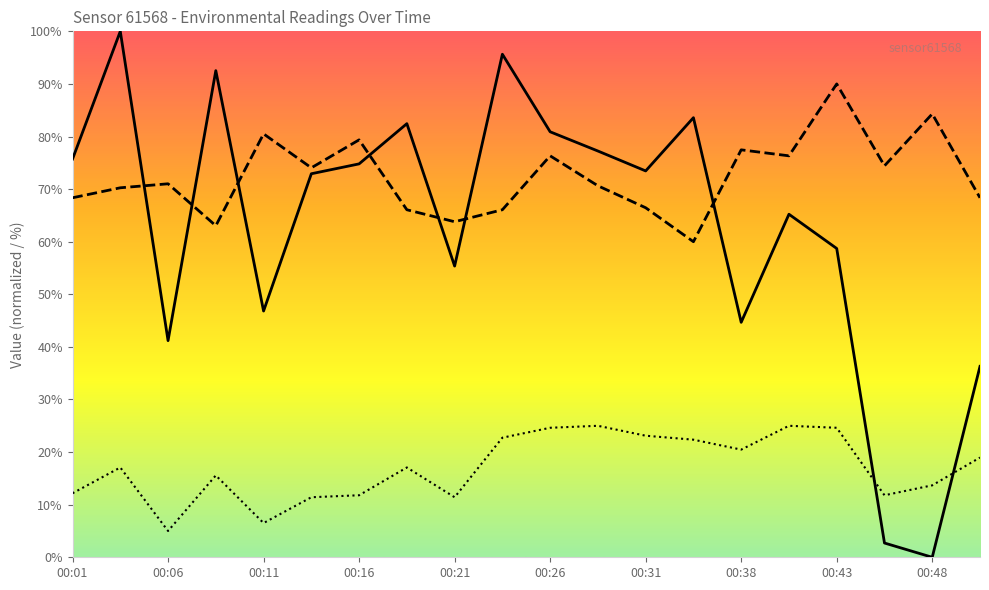

At which label does humidity reach its minimum?

00:33